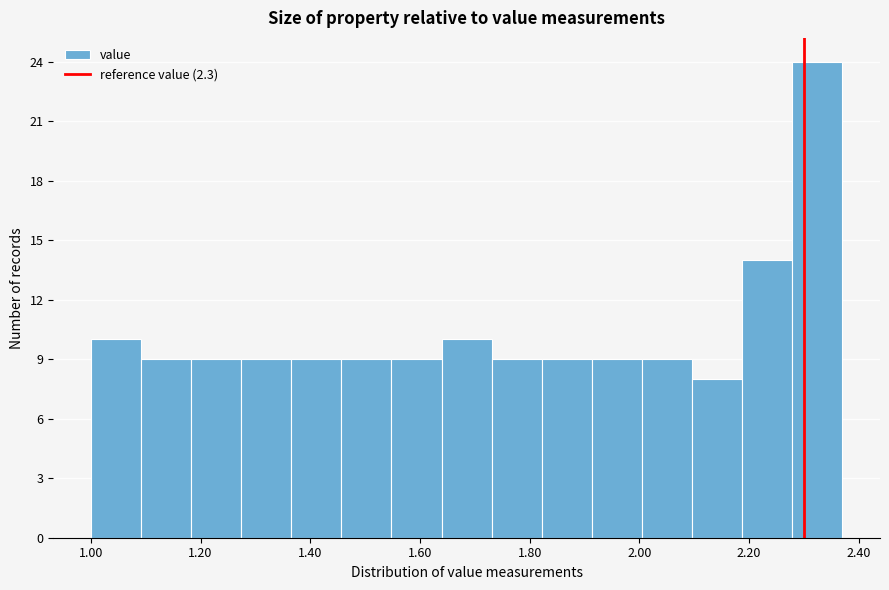

Reading left to right, transcribe this chart: for each bar, give the range it covers on the x-axis and its height. Neither the bar edges nor the heights are printed on the chart, so give them approximately, as read against the axes.

1.00 to 1.10: 10
1.10 to 1.18: 9
1.18 to 1.28: 9
1.28 to 1.36: 9
1.36 to 1.46: 9
1.46 to 1.54: 9
1.54 to 1.64: 9
1.64 to 1.74: 10
1.74 to 1.82: 9
1.82 to 1.92: 9
1.92 to 2.00: 9
2.00 to 2.10: 9
2.10 to 2.18: 8
2.18 to 2.28: 14
2.28 to 2.38: 24